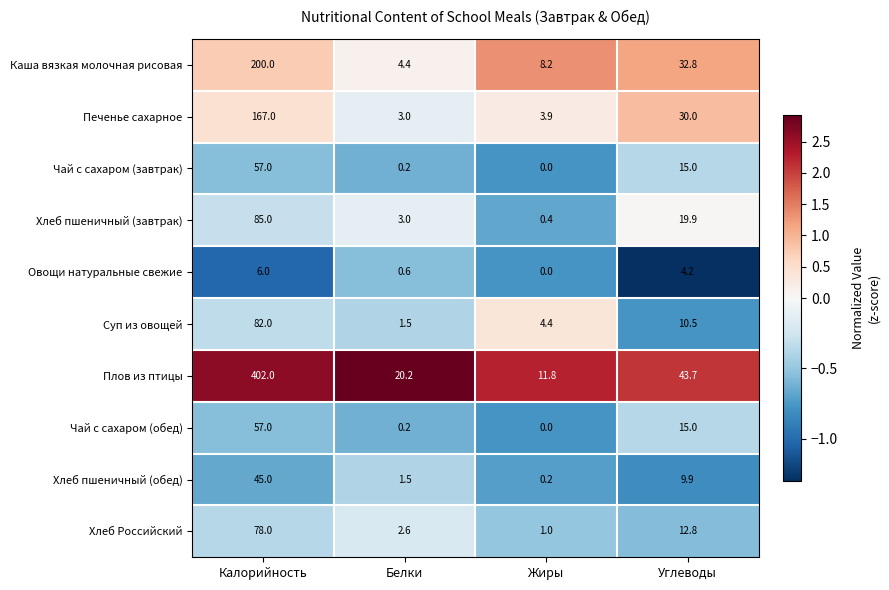

At which category does the chart reach its minimum across all series?

Жиры